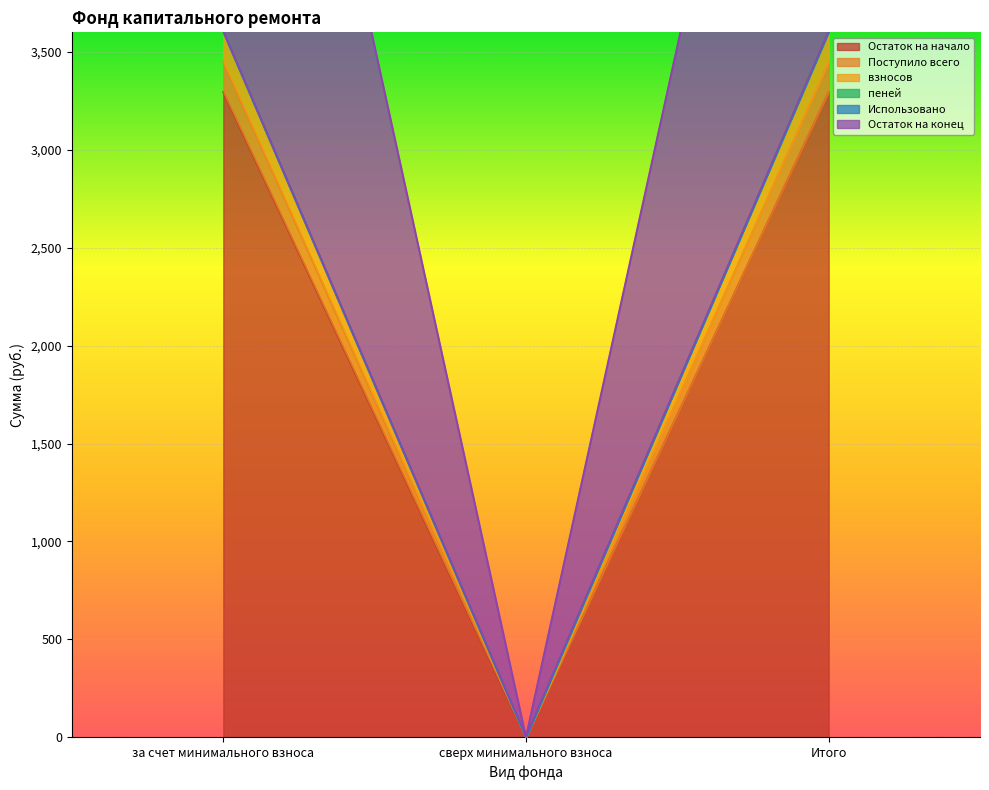

Is the value of Поступило всего at сверх минимального взноса greater than the value of пеней at сверх минимального взноса?

No